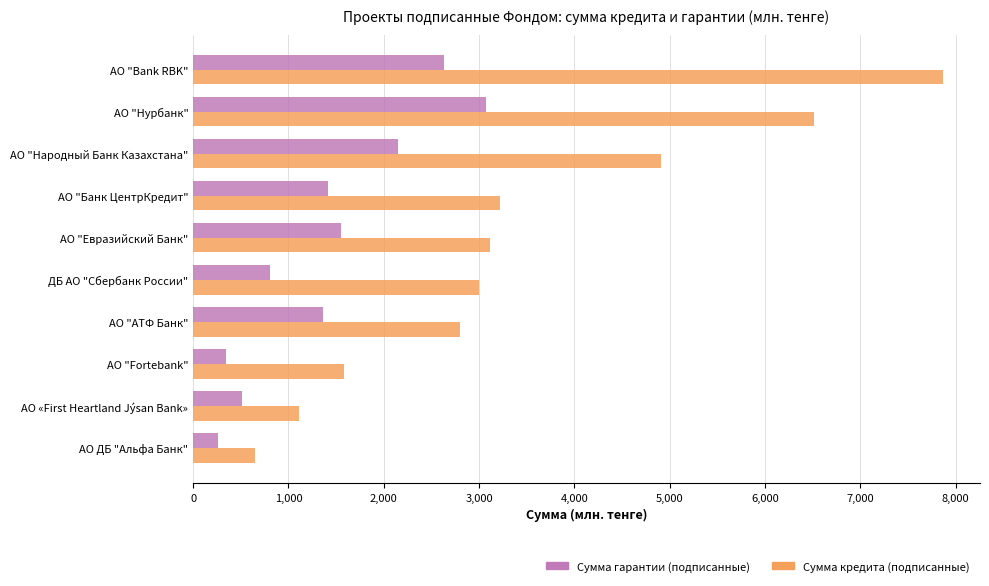

What is the sum of the Сумма гарантии (подписанные) values at АО «First Heartland Jýsan Bank» and АО ДБ "Альфа Банк"?

766.1